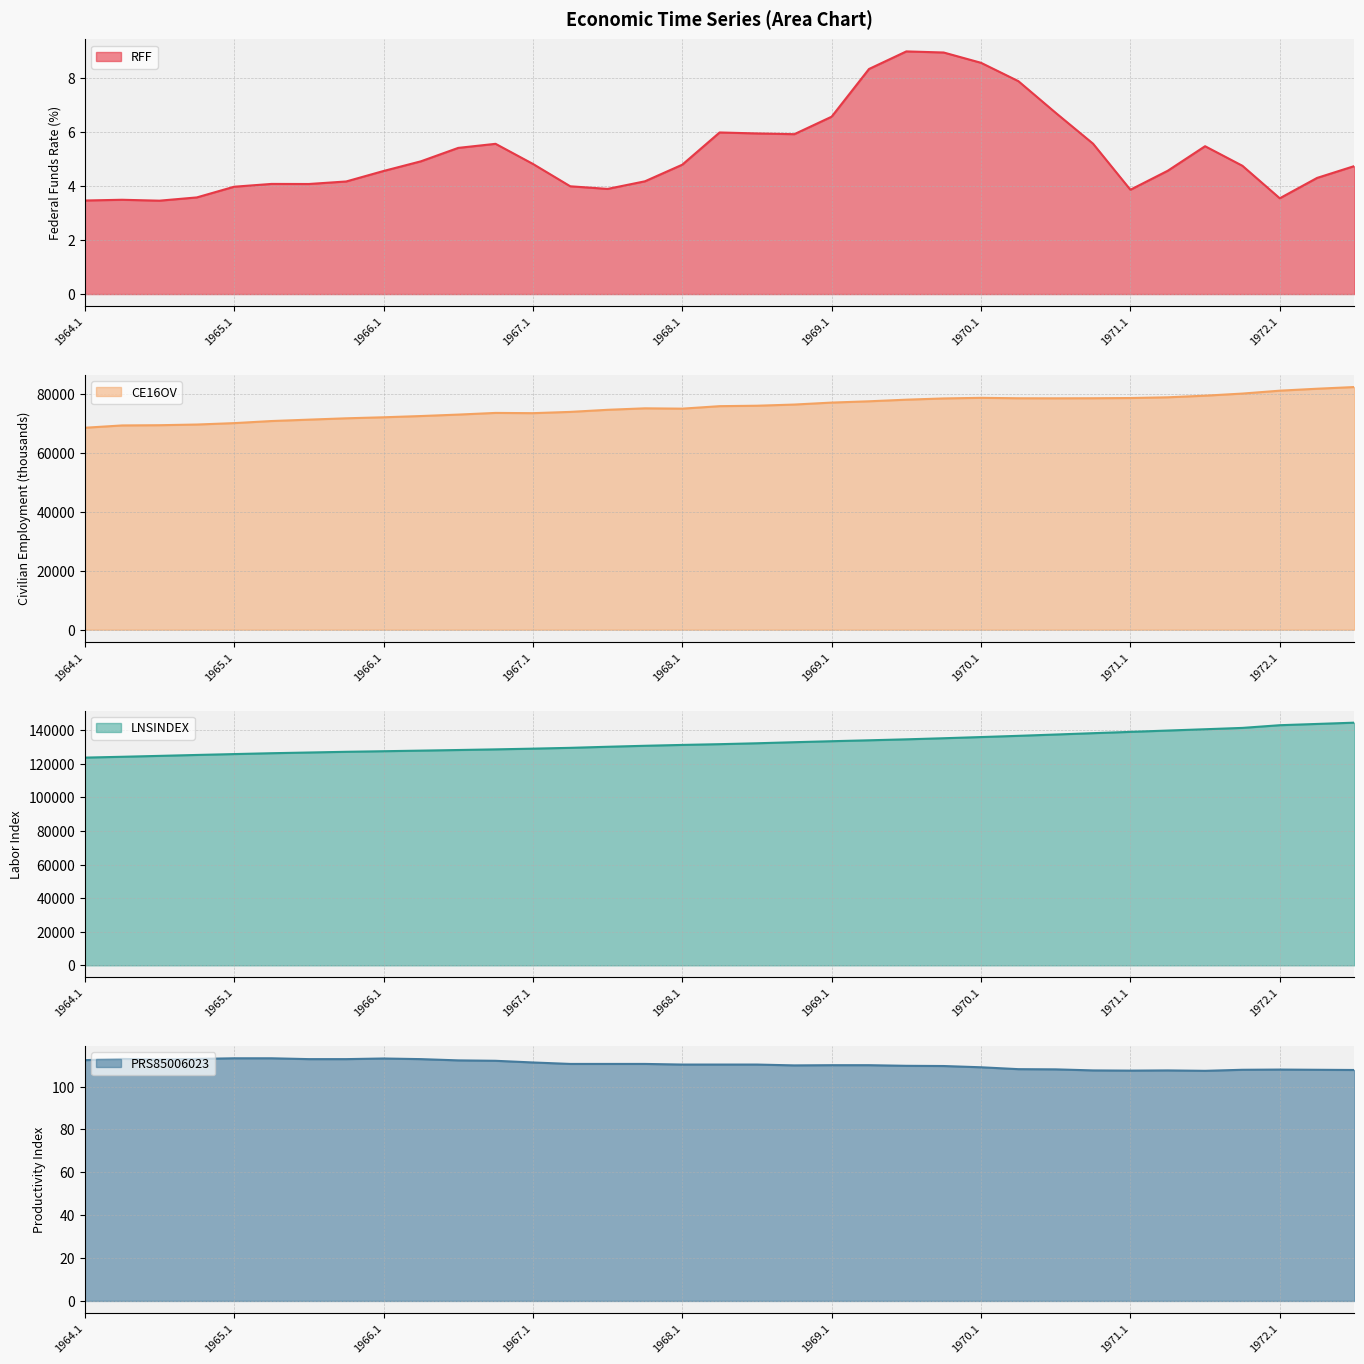

Does the chart have visible grid lines?

Yes